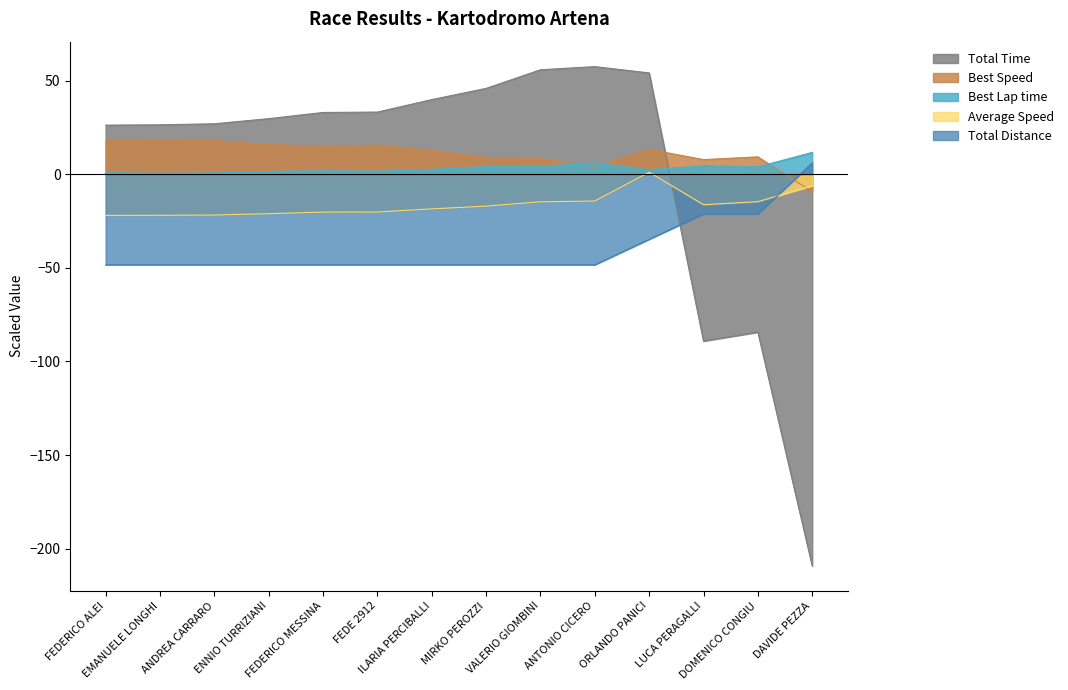

What is the sum of all Total Time values?

45.3